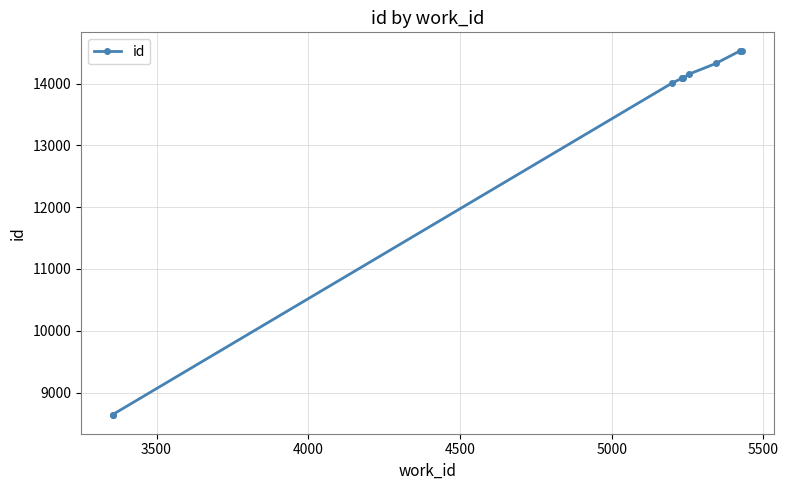

Reading left to right, extract all data points from this chart.

8628	8641	14010	14087	14091	14093	14157	14327	14531	14536